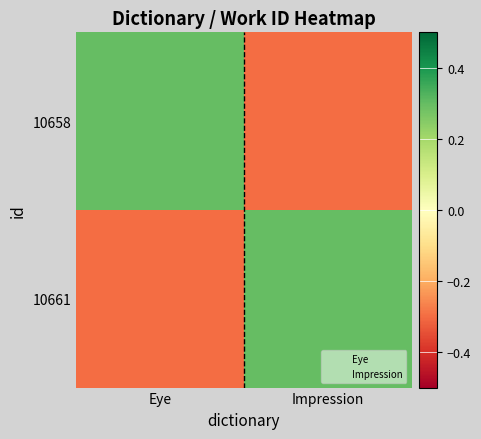

At which category is the sum across all series the highest?

Eye